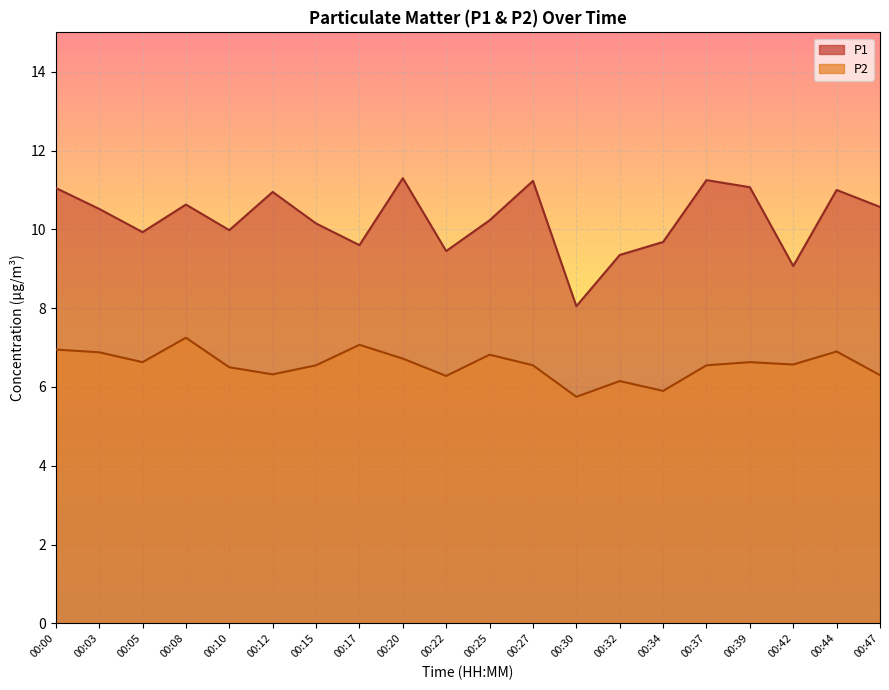

Reading left to right, extract all data points from this chart.

P1: 00:00=11.1	00:03=10.5	00:05=9.9	00:08=10.6	00:10=10.0	00:12=10.9	00:15=10.2	00:17=9.6	00:20=11.3	00:22=9.4	00:25=10.2	00:27=11.2	00:30=8.1	00:32=9.3	00:34=9.7	00:37=11.2	00:39=11.1	00:42=9.1	00:44=11.0	00:47=10.6
P2: 00:00=7.0	00:03=6.9	00:05=6.6	00:08=7.2	00:10=6.5	00:12=6.3	00:15=6.5	00:17=7.1	00:20=6.7	00:22=6.3	00:25=6.8	00:27=6.5	00:30=5.8	00:32=6.2	00:34=5.9	00:37=6.5	00:39=6.6	00:42=6.6	00:44=6.9	00:47=6.3